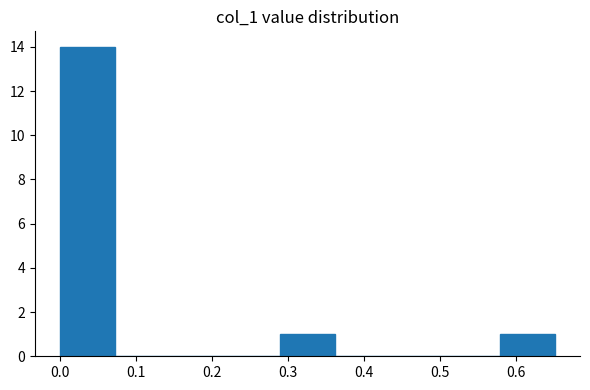

Reading left to right, transcribe this chart: for each bar, give the range it covers on the x-axis and its height. Neither the bar edges nor the heights are printed on the chart, so give them approximately, as read against the axes.

0.00 to 0.07: 14
0.07 to 0.14: 0
0.14 to 0.22: 0
0.22 to 0.29: 0
0.29 to 0.36: 1
0.36 to 0.43: 0
0.43 to 0.51: 0
0.51 to 0.58: 0
0.58 to 0.65: 1